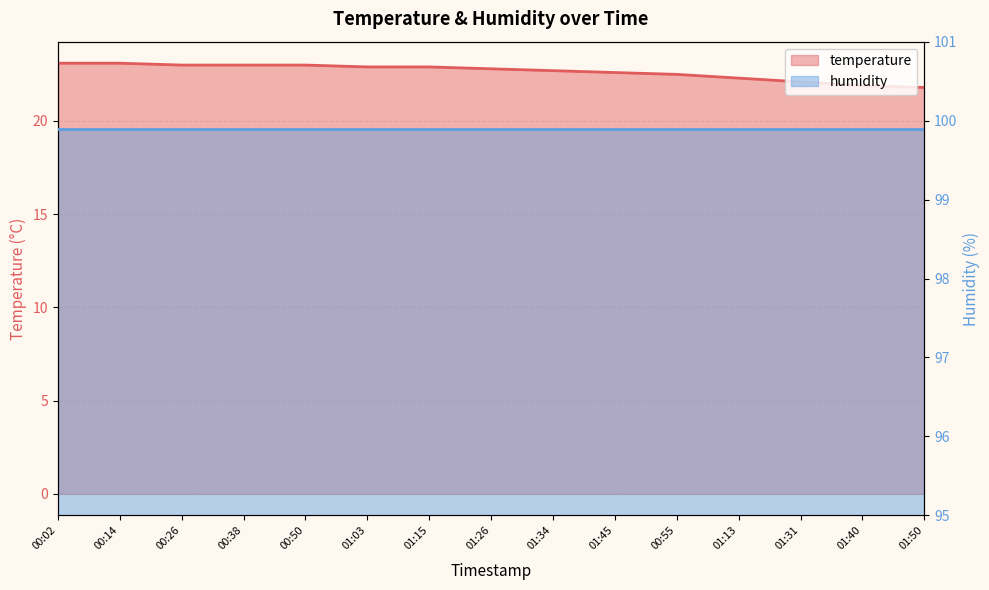

What is the sum of the values at 01:45 and 01:15?

45.5